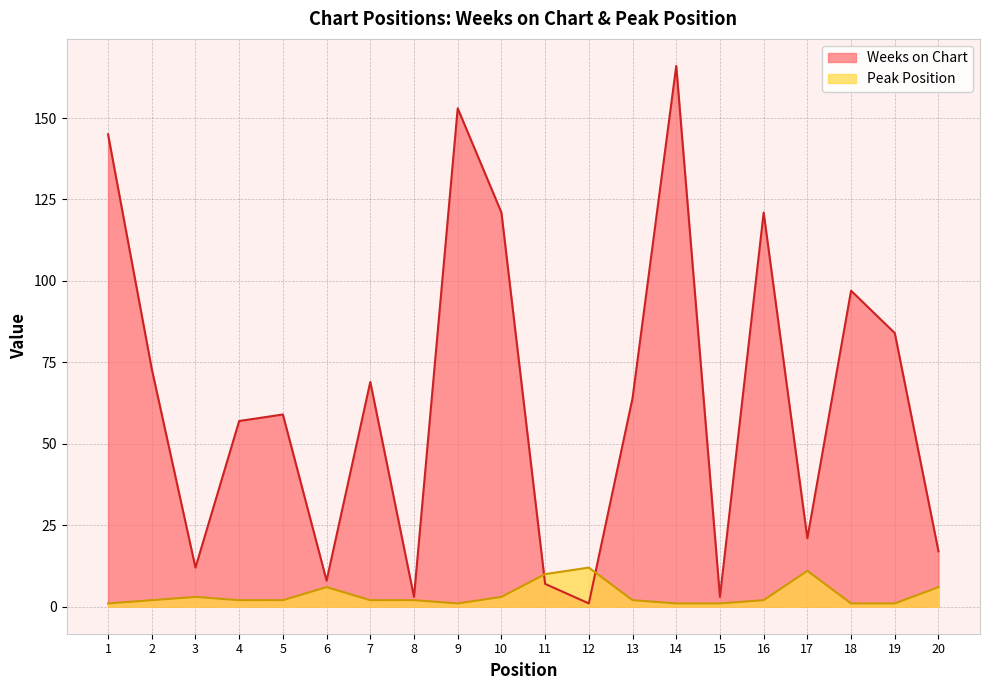

What is the sum of the Peak Position values at 19 and 14?

2